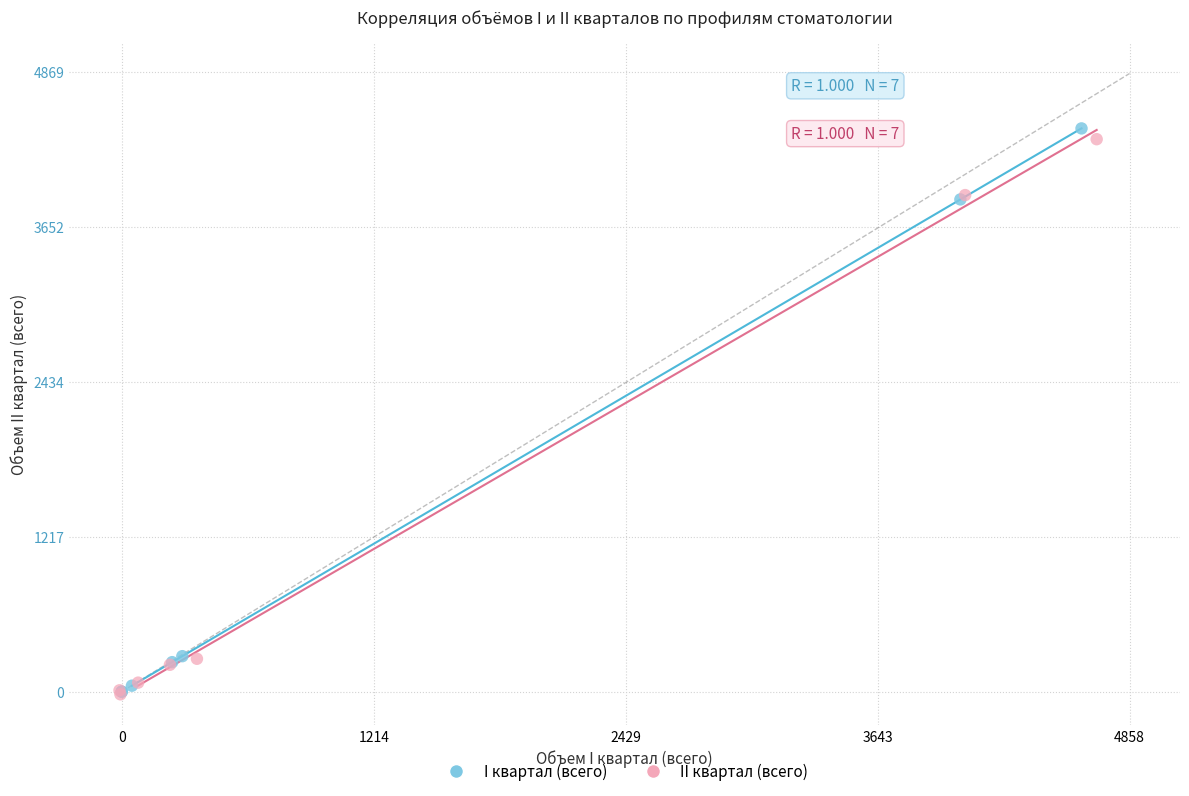

What are all the series names shown in the legend?

I квартал (всего), II квартал (всего)